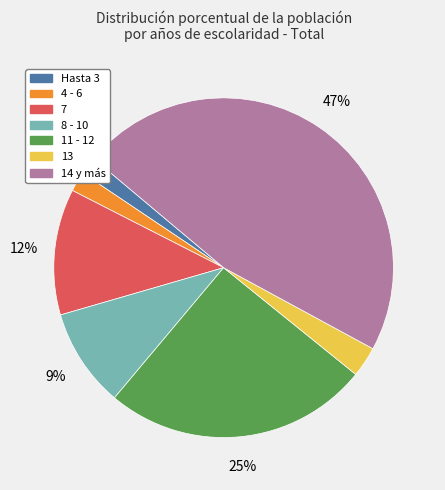

Is there any slice that represents more than half of the pie?

No